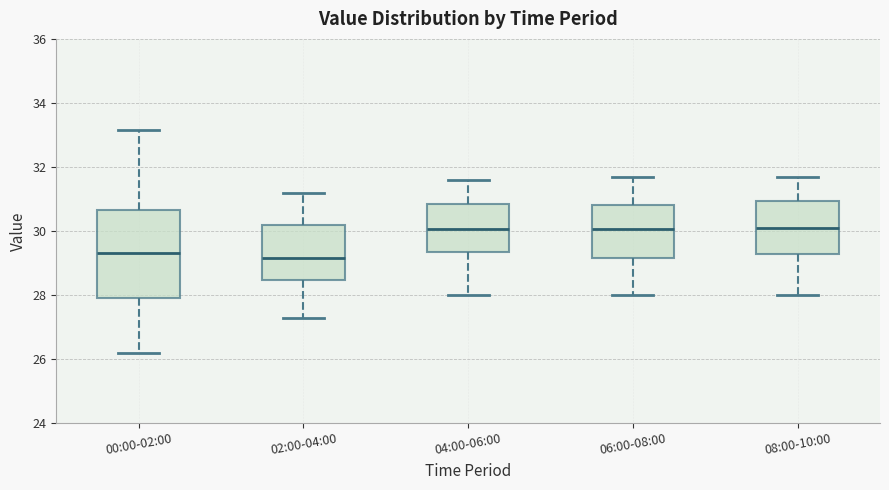

Reading left to right, read every box against the y-axis: the position of its median line, the range the box covers, and the ends of its whiskers. The values are not printed on the chart, so give them approximately, as read against the axis.

00:00-02:00: median 29.4, box 28.0 to 30.6, whiskers 26.2 to 33.2
02:00-04:00: median 29.2, box 28.4 to 30.2, whiskers 27.4 to 31.2
04:00-06:00: median 30.0, box 29.4 to 30.8, whiskers 28.0 to 31.6
06:00-08:00: median 30.0, box 29.2 to 30.8, whiskers 28.0 to 31.8
08:00-10:00: median 30.2, box 29.2 to 31.0, whiskers 28.0 to 31.8